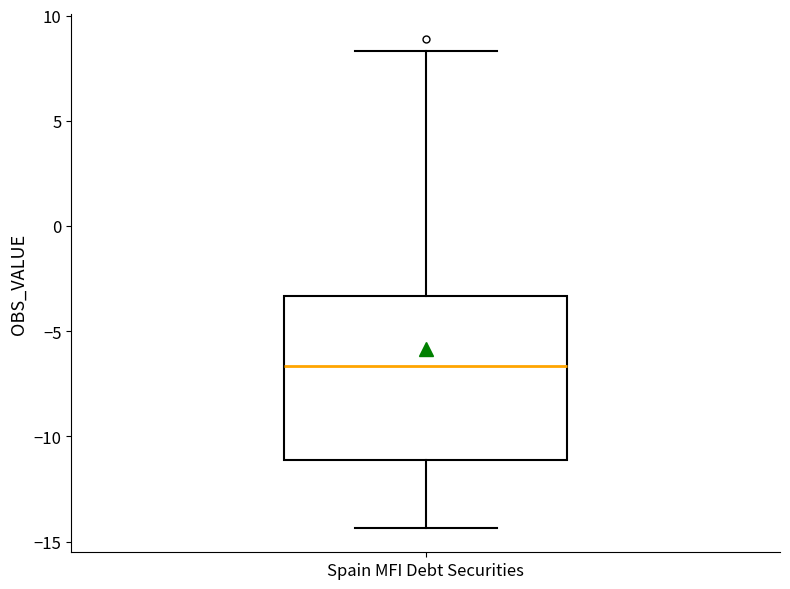

Read this box plot against the y-axis: the position of the median line, the range covered by the box, and the ends of both whiskers. The values are not printed on the chart, so give them approximately, as read against the axis.

median -6.5, box -11.0 to -3.5, whiskers -14.5 to 8.5